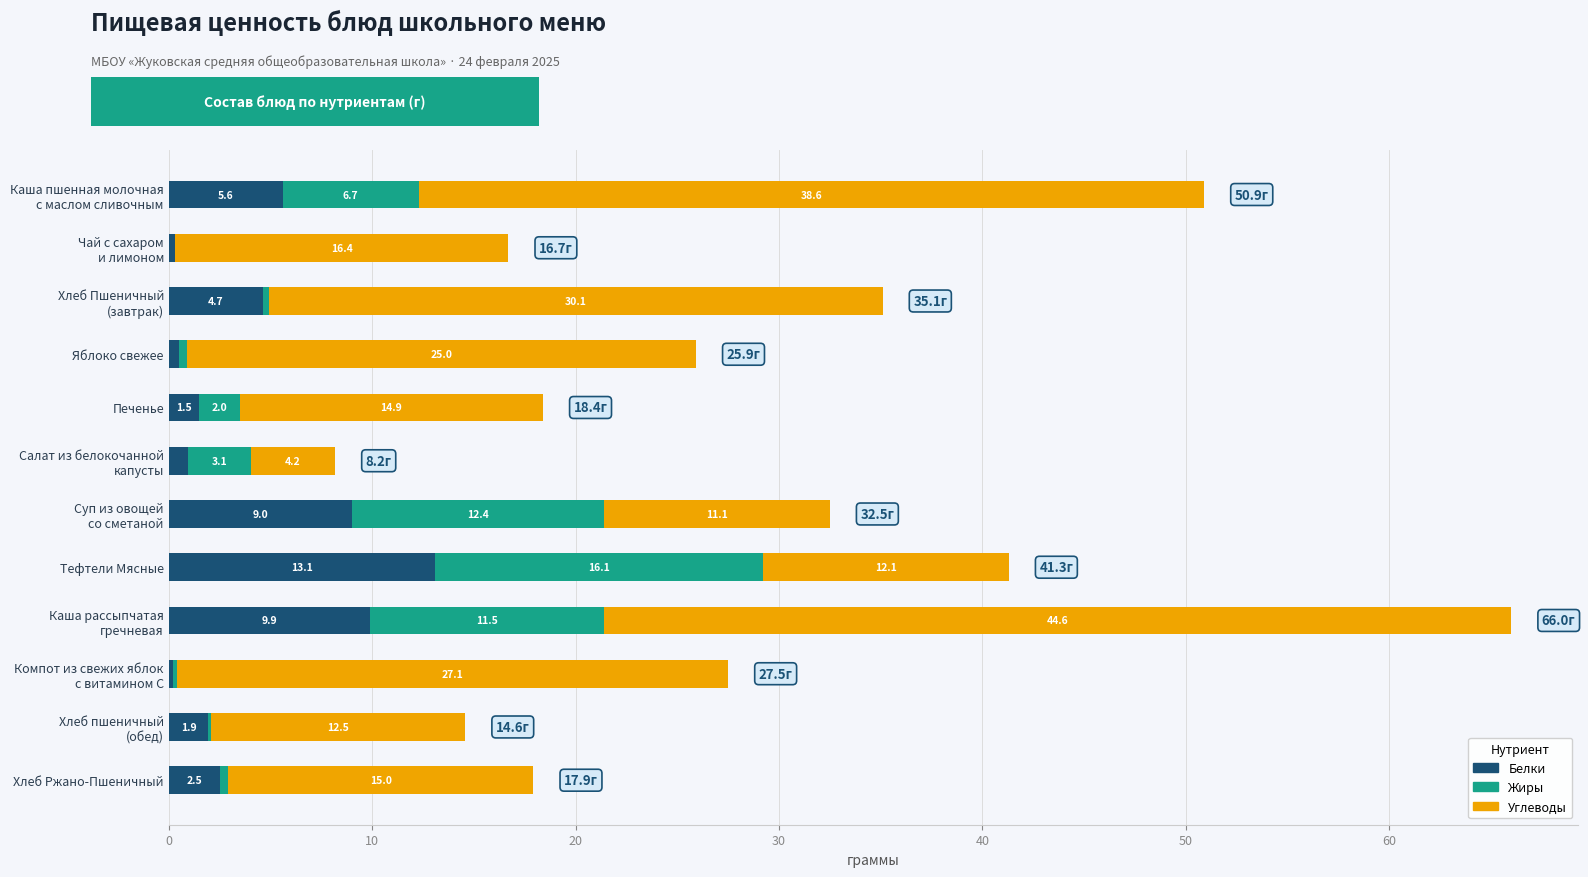

Which category has the highest value in the Белки series?

Тефтели Мясные